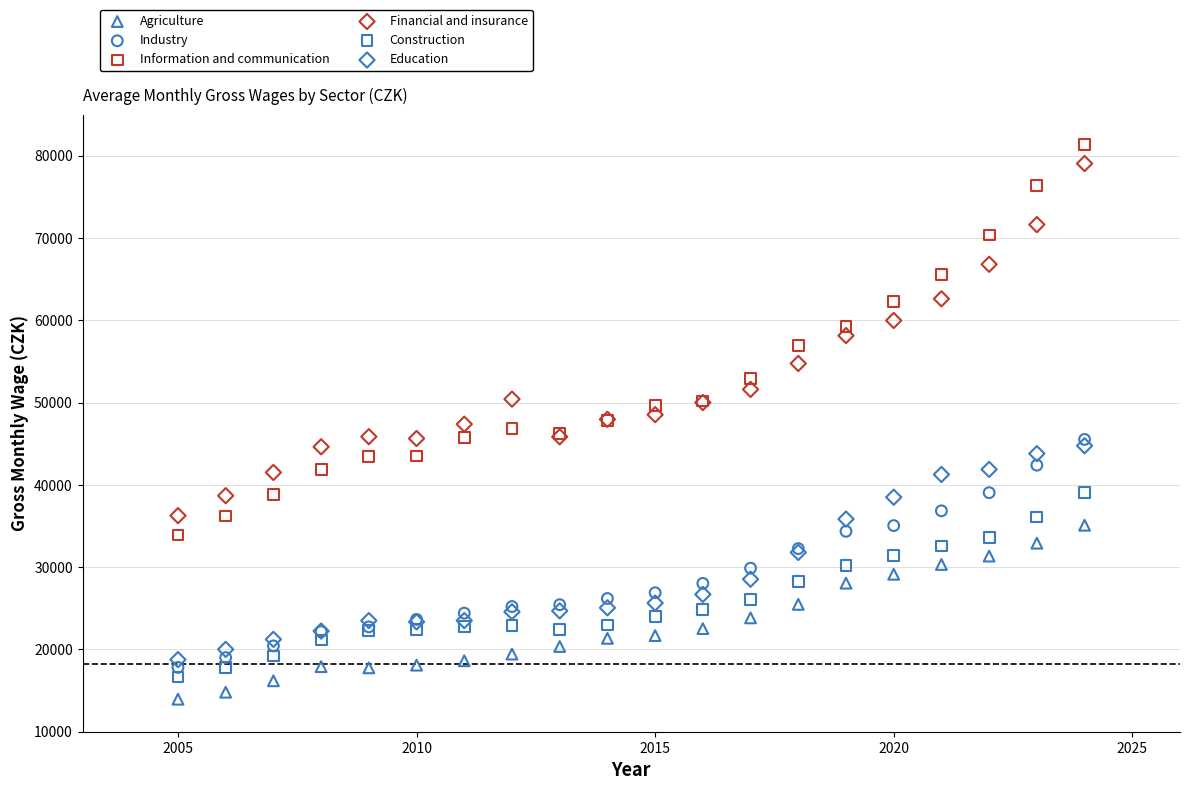

What are all the series names shown in the legend?

Agriculture, Industry, Information and communication, Financial and insurance, Construction, Education